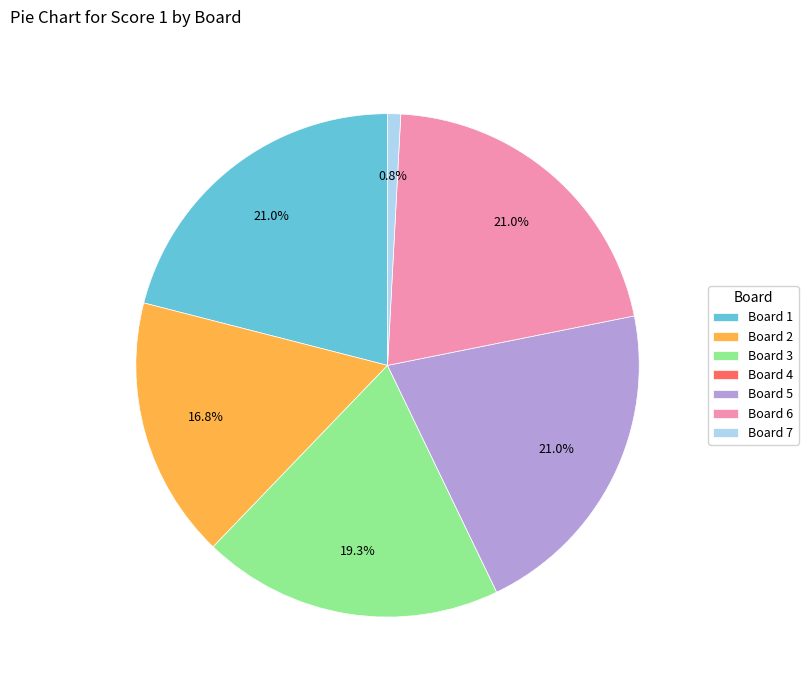

Do Board 5 and Board 6 together represent more than half of the pie?

No